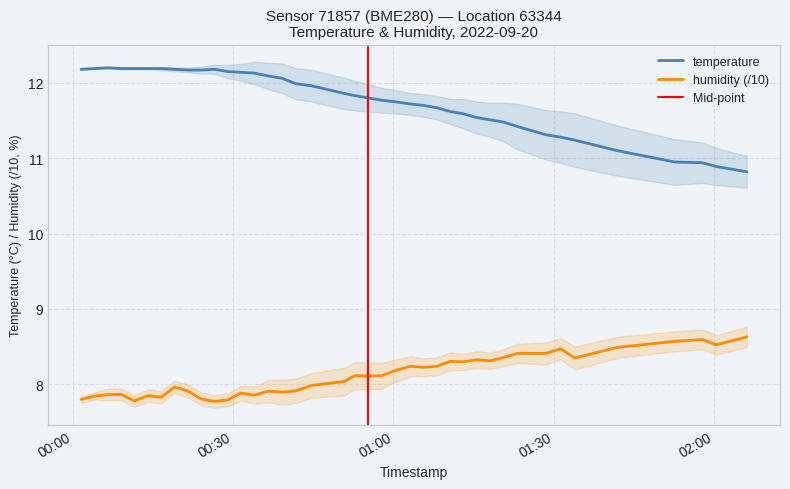

Which series has the widest spread of values?

temperature